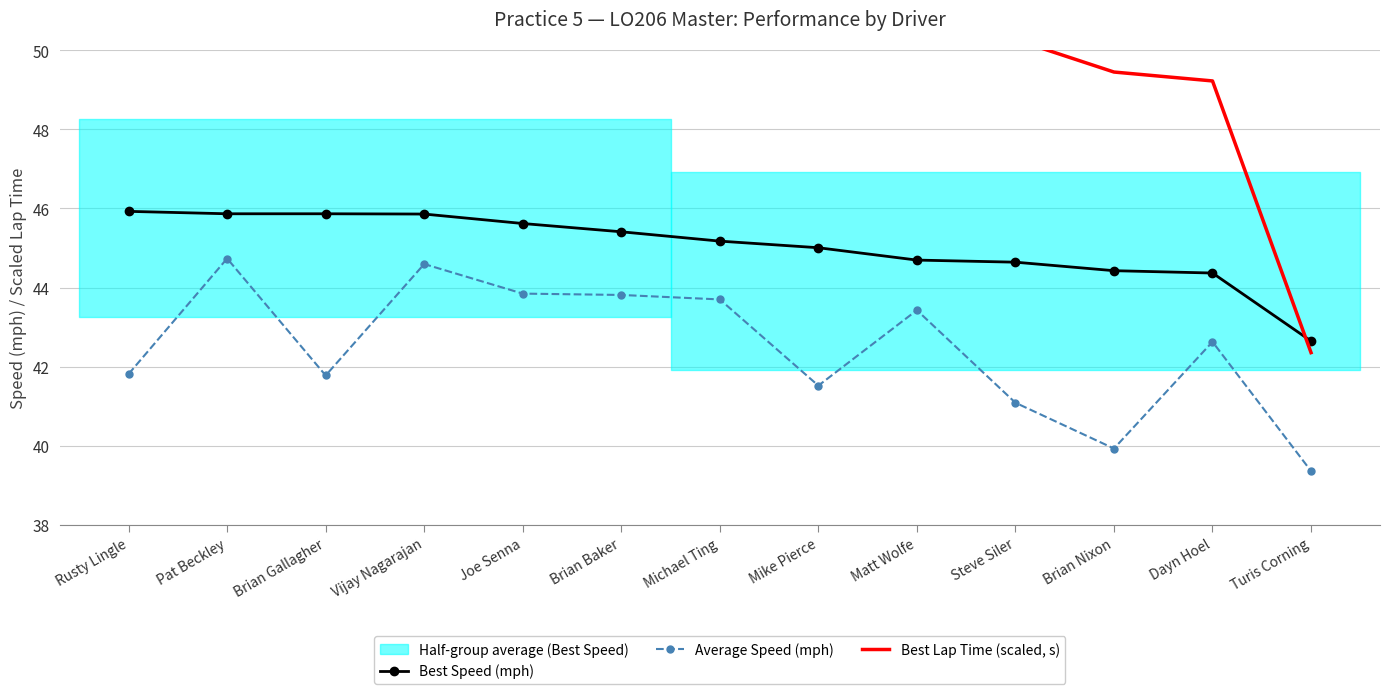

Is it true that Best Lap Time (scaled, s) equals 50.3 at Steve Siler?

True